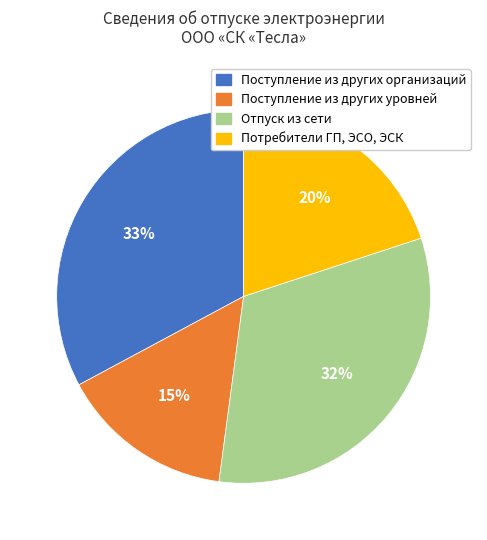

Rank the categories by value from highest to lowest.

Поступление из других организаций, Отпуск из сети, Потребители ГП, ЭСО, ЭСК, Поступление из других уровней